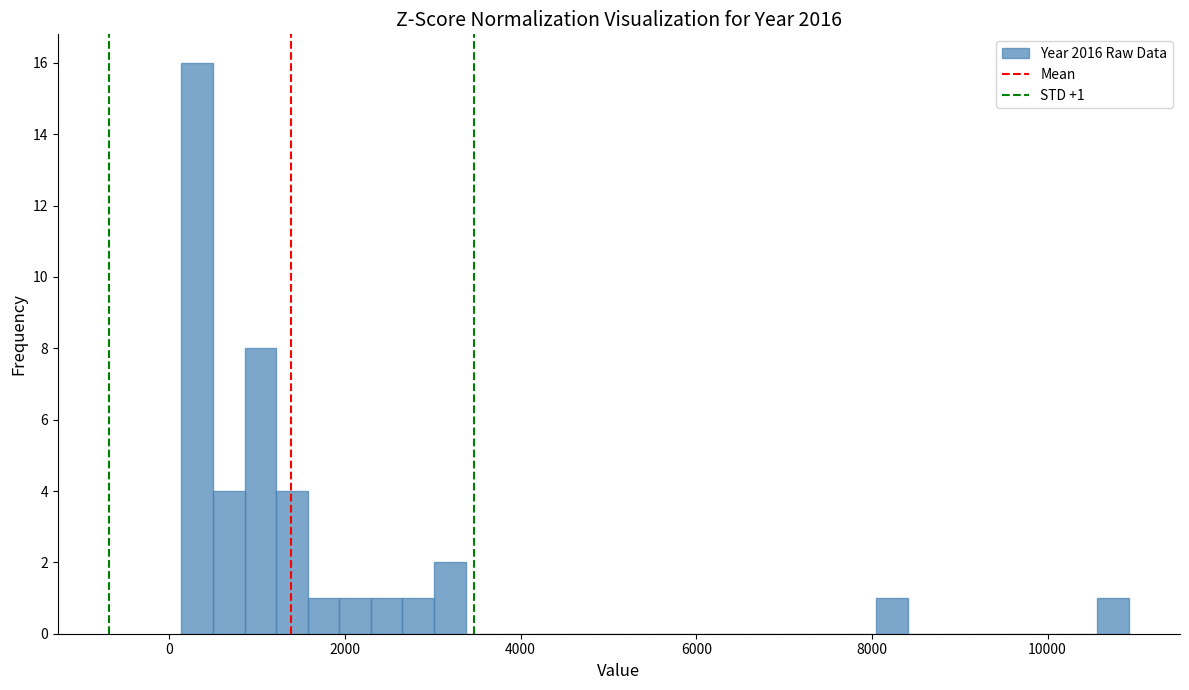

Read against the x-axis, roughly where is the centre of the tallest bar?

400